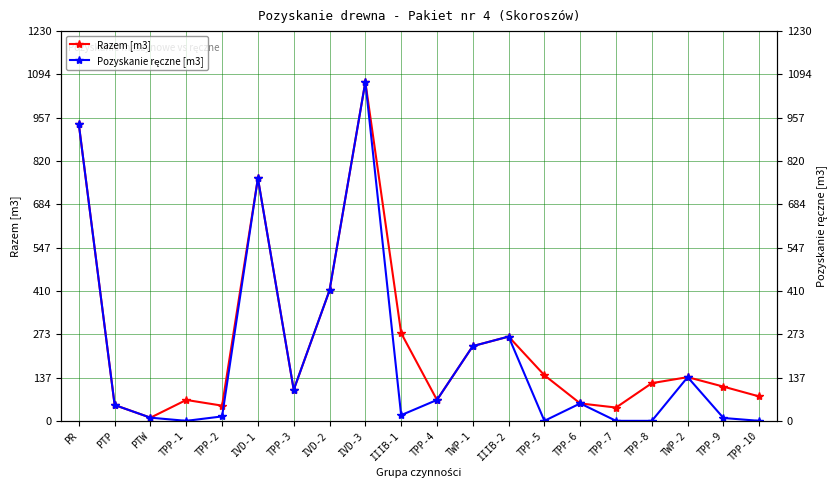

At how many categories does at least one series exceed 454?

3